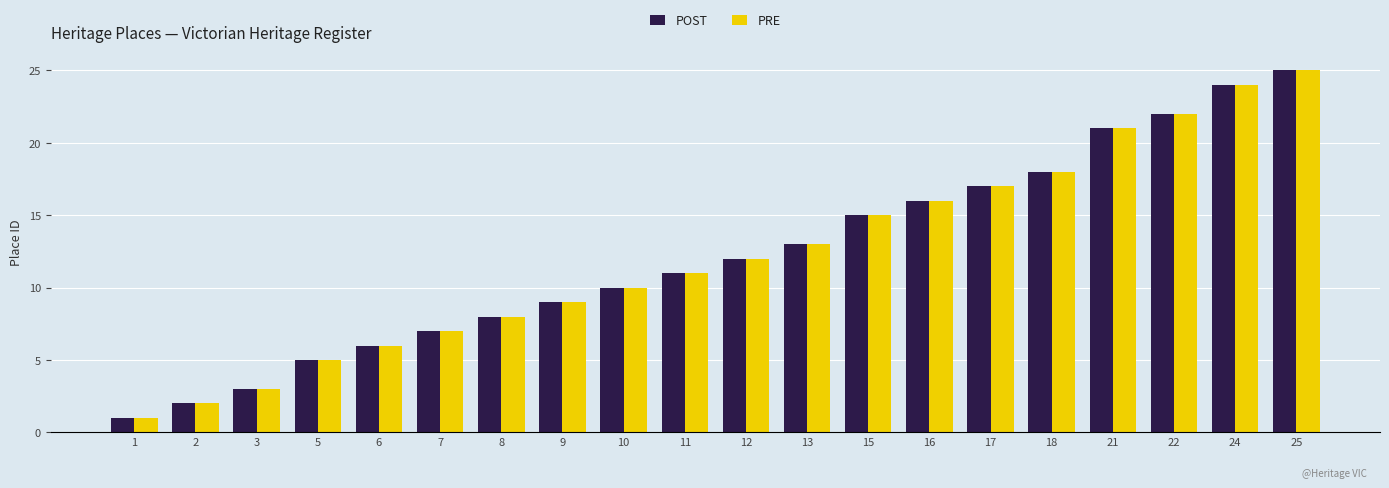

Reading right to left, extract all data points from this chart.

POST: 25	24	22	21	18	17	16	15	13	12	11	10	9	8	7	6	5	3	2	1
PRE: 25	24	22	21	18	17	16	15	13	12	11	10	9	8	7	6	5	3	2	1